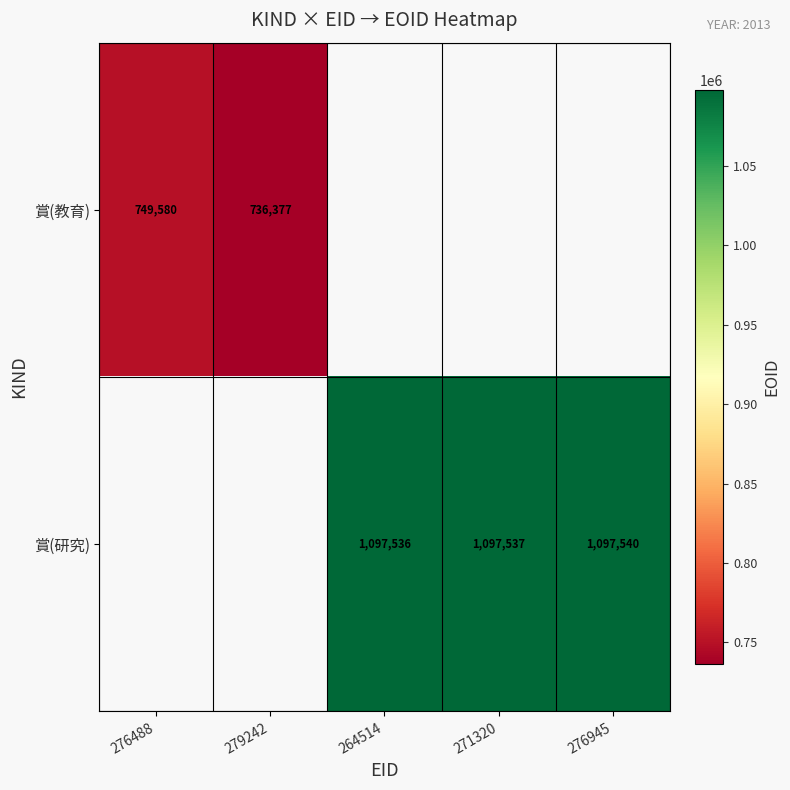

Is the value of 賞(教育) at 279242 greater than the value of 賞(研究) at 271320?

No